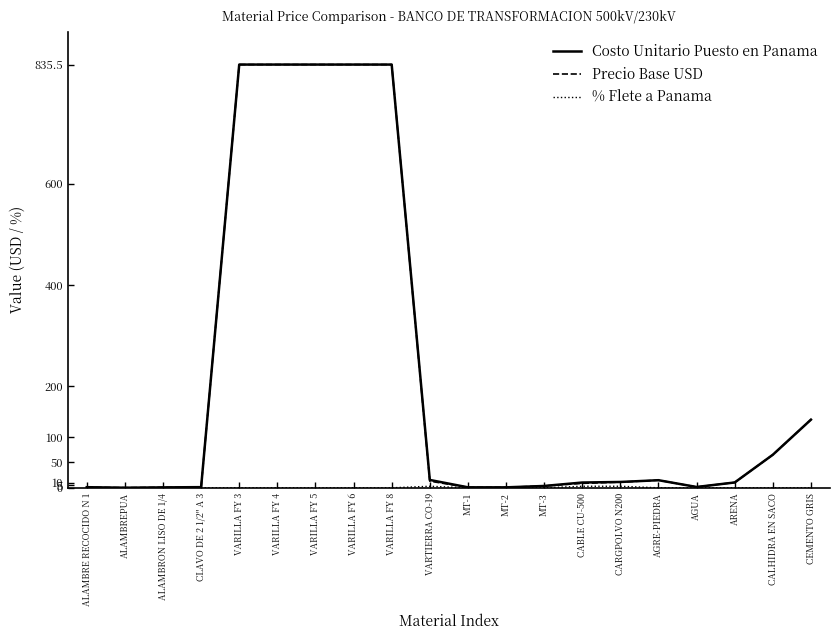

What position from the left is VARILLA FY 4?

6